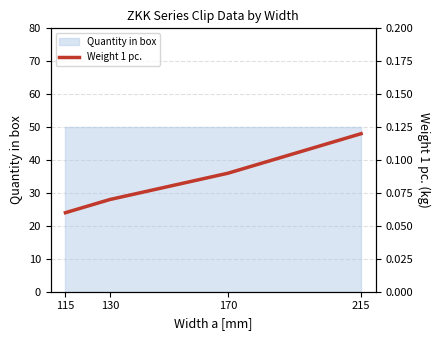

Reading left to right, transcribe all the data shown in this chart.

0.1	0.1	0.1	0.1